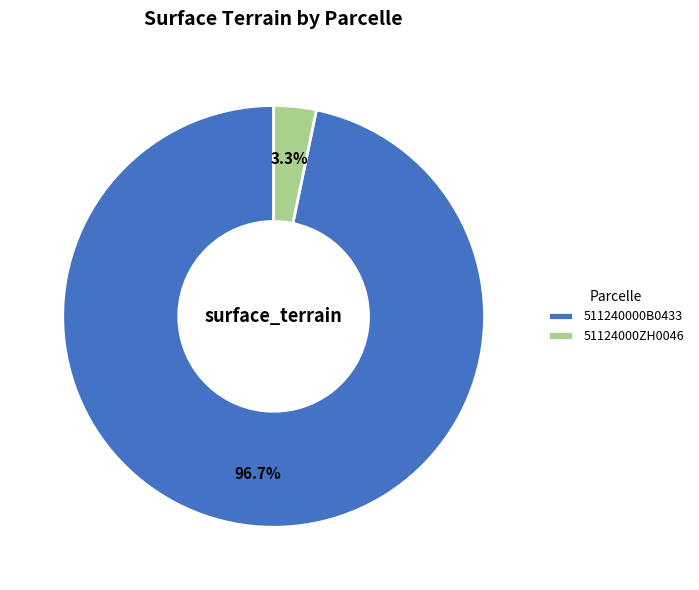

What percentage is NOT represented by 51124000ZH0046?

96.7%